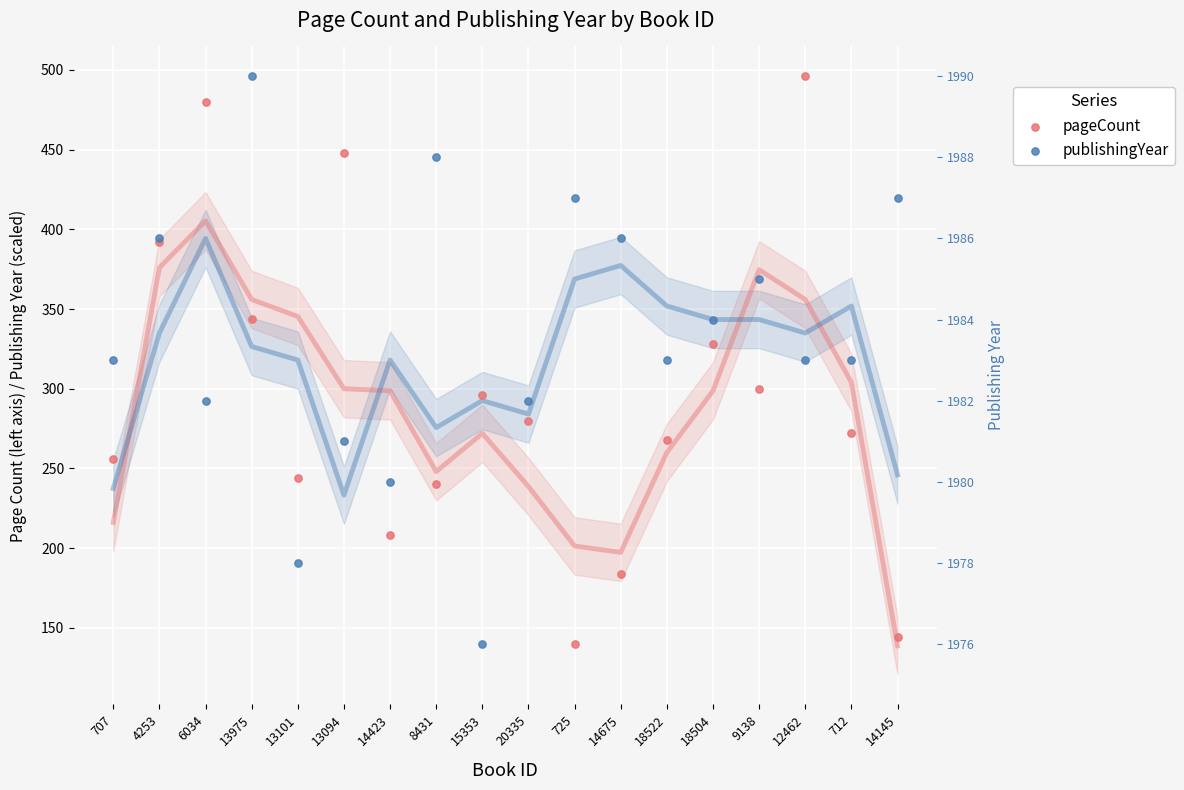

What is the total value across all series at 8431?

685.1